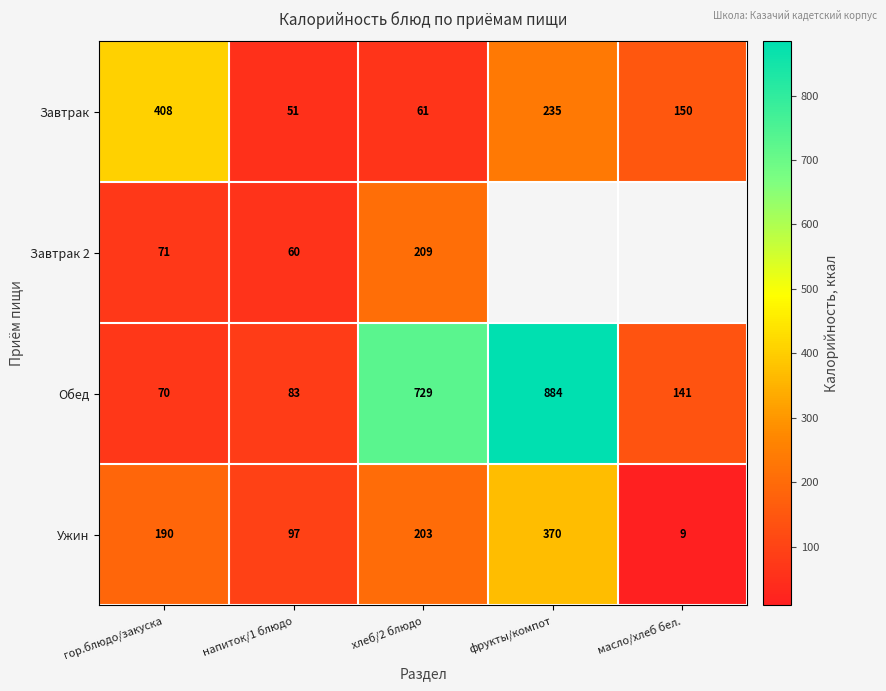

What is the highest value of the Ужин series?

370